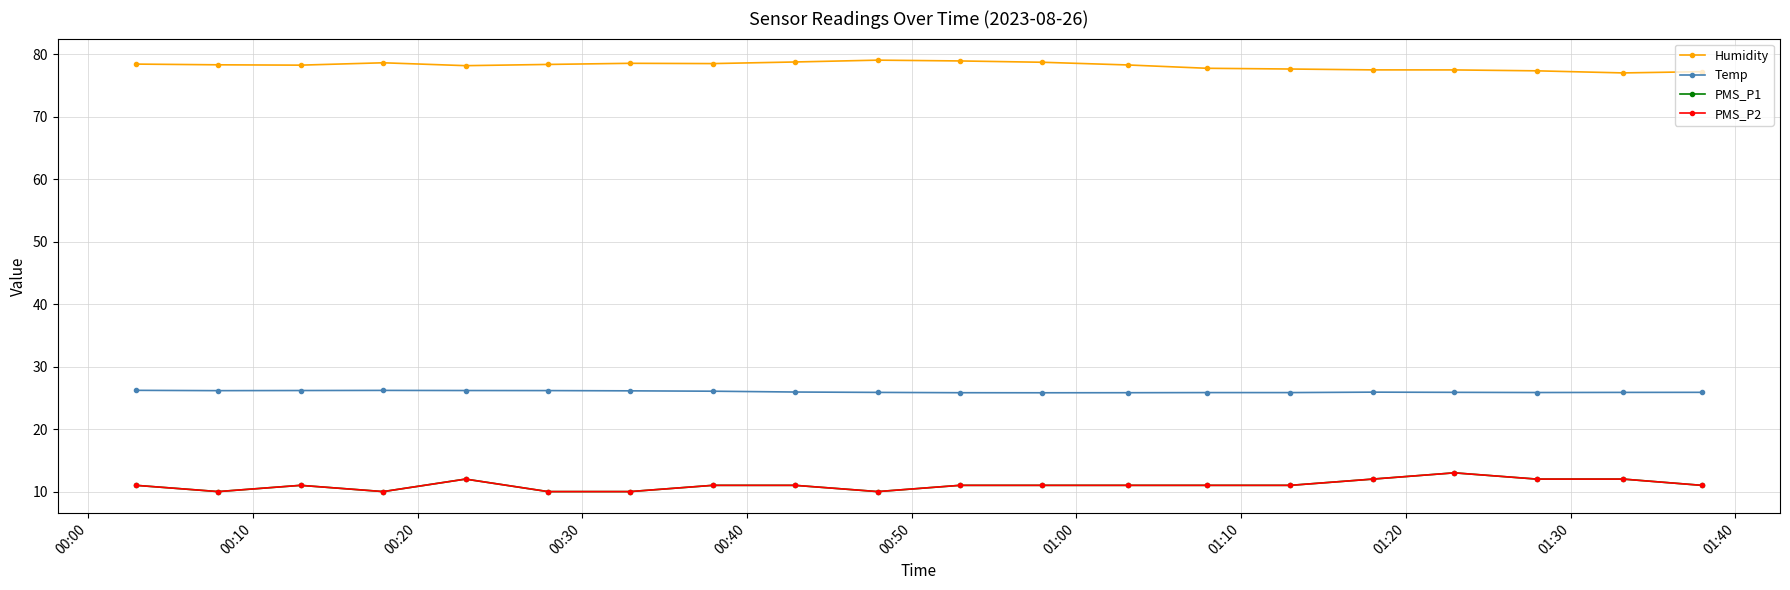

How many interior local peaks does the Humidity series have?

3